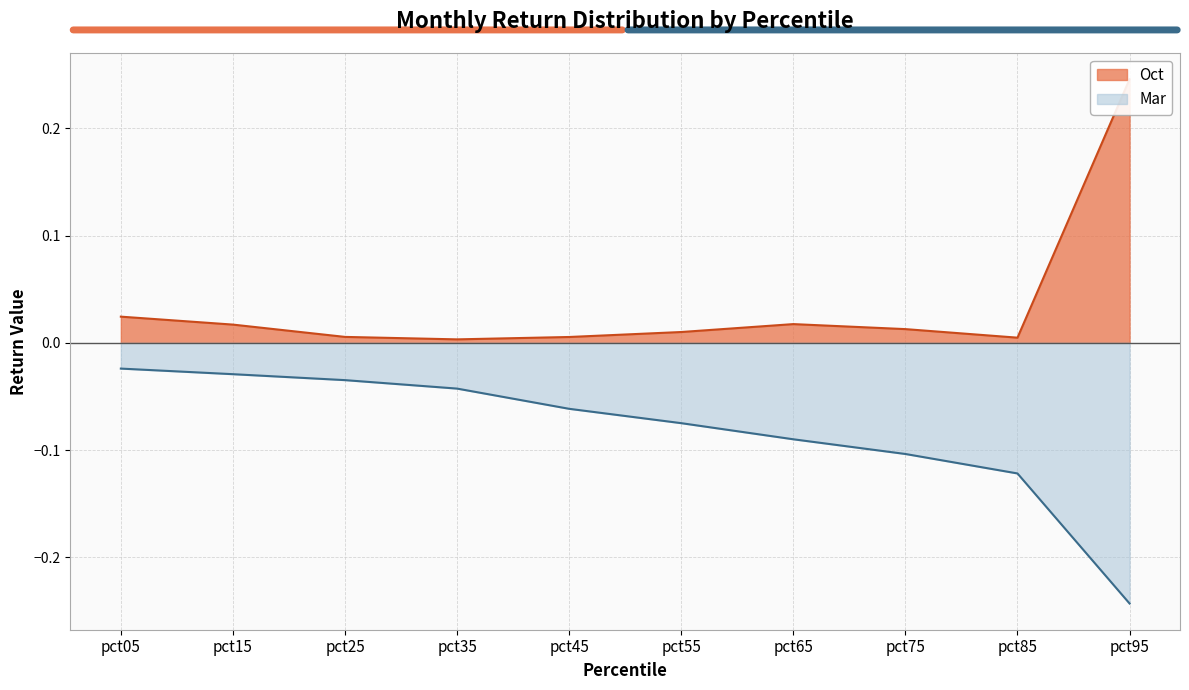

What is the difference between the maximum and second lowest values in the Oct series?

0.2